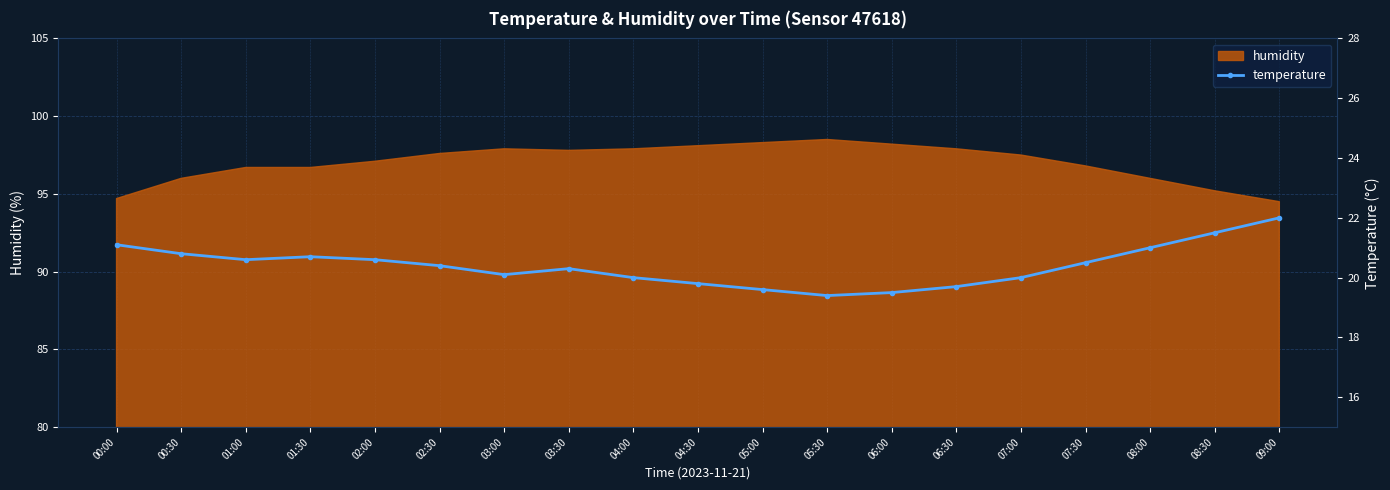

Reading left to right, list all the values displayed in this chart.

00:00=21.1	00:30=20.8	01:00=20.6	01:30=20.7	02:00=20.6	02:30=20.4	03:00=20.1	03:30=20.3	04:00=20.0	04:30=19.8	05:00=19.6	05:30=19.4	06:00=19.5	06:30=19.7	07:00=20.0	07:30=20.5	08:00=21.0	08:30=21.5	09:00=22.0